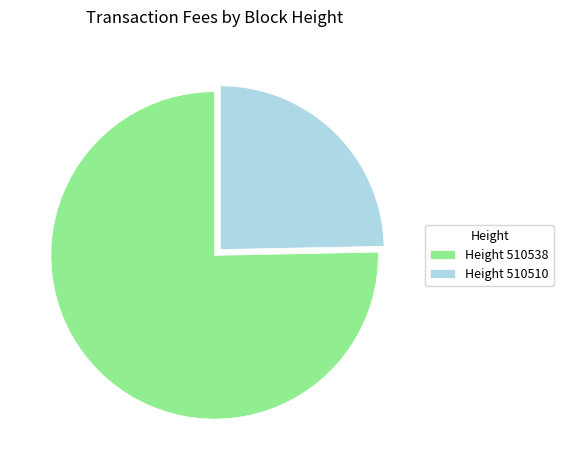

Which category has the biggest portion of the pie?

Height 510538